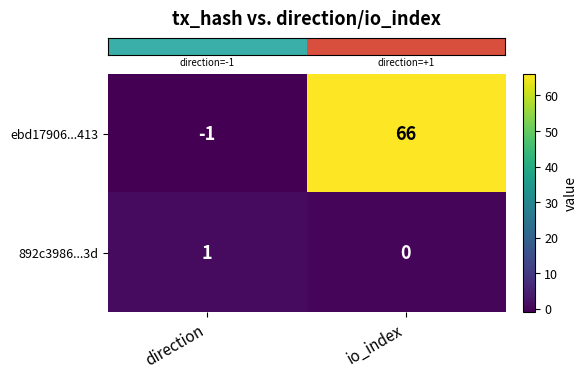

What is the smallest value displayed?

-1